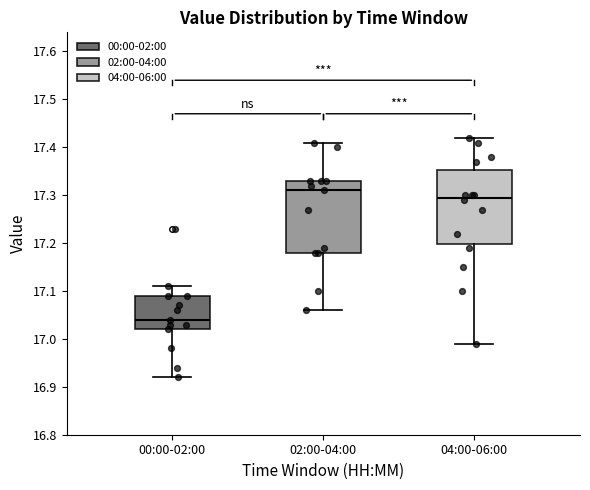

Reading left to right, transcribe this box plot: for each box, give where its median line is, the range the box spans, and where its two whiskers end, as read against the y-axis. The values are not printed on the chart, so give them approximately, as read against the axis.

00:00-02:00: median 17.04, box 17.02 to 17.09, whiskers 16.92 to 17.11
02:00-04:00: median 17.31, box 17.18 to 17.33, whiskers 17.06 to 17.41
04:00-06:00: median 17.30, box 17.20 to 17.35, whiskers 16.99 to 17.42